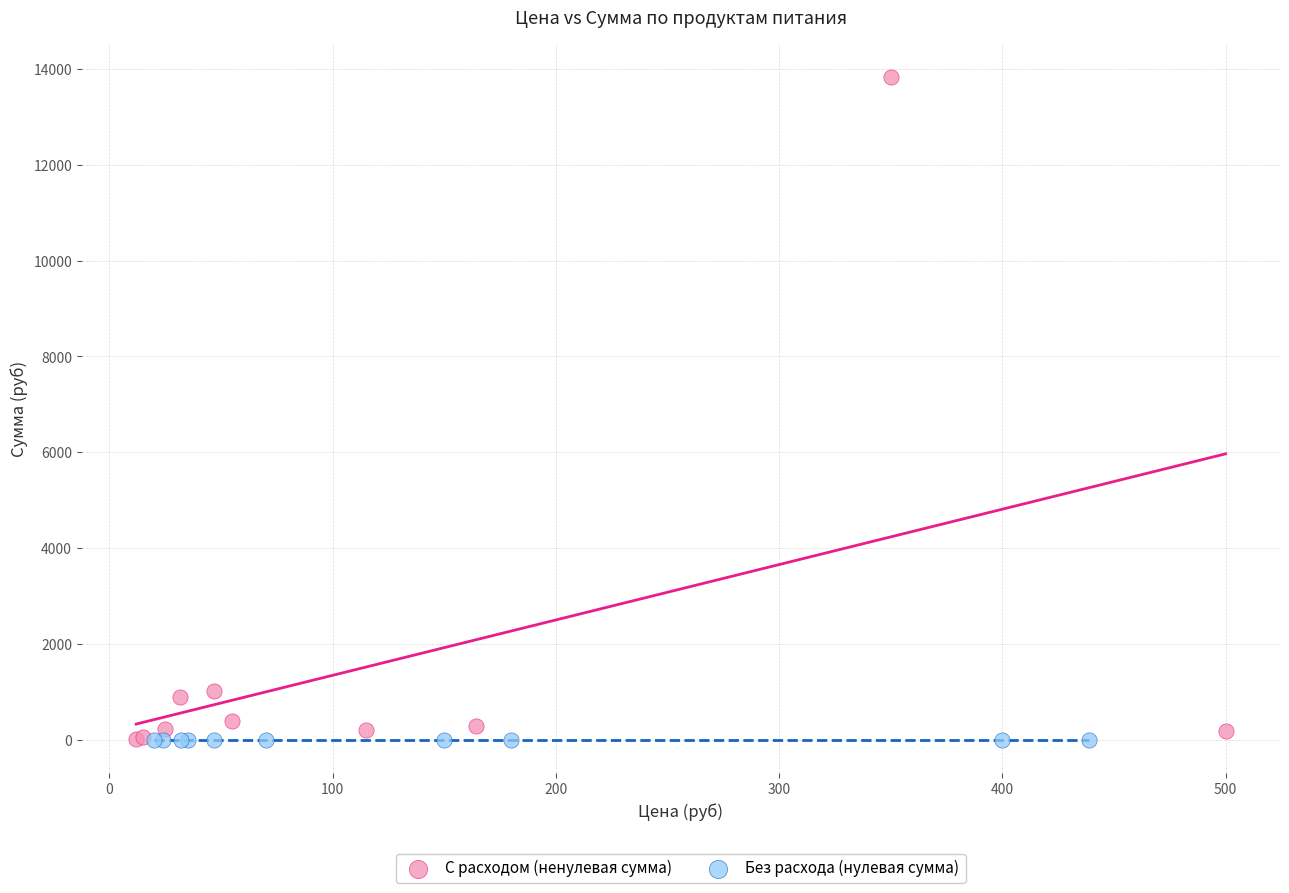

What are all the series names shown in the legend?

С расходом (ненулевая сумма), Без расхода (нулевая сумма)